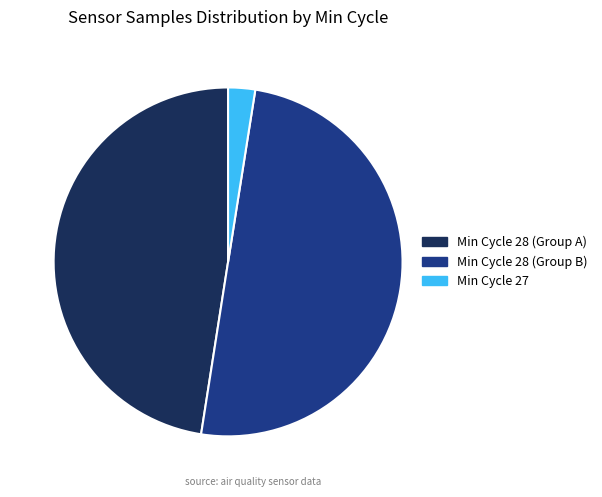

Which slice is the largest?

Min Cycle 28 (Group B)